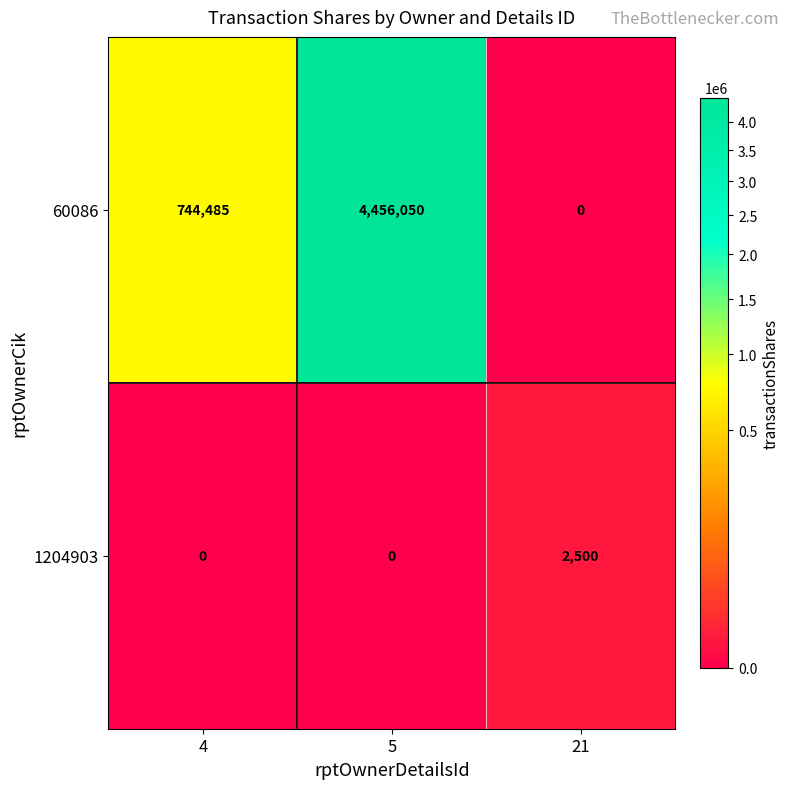

What is the average value of the 60086 series?

1733512